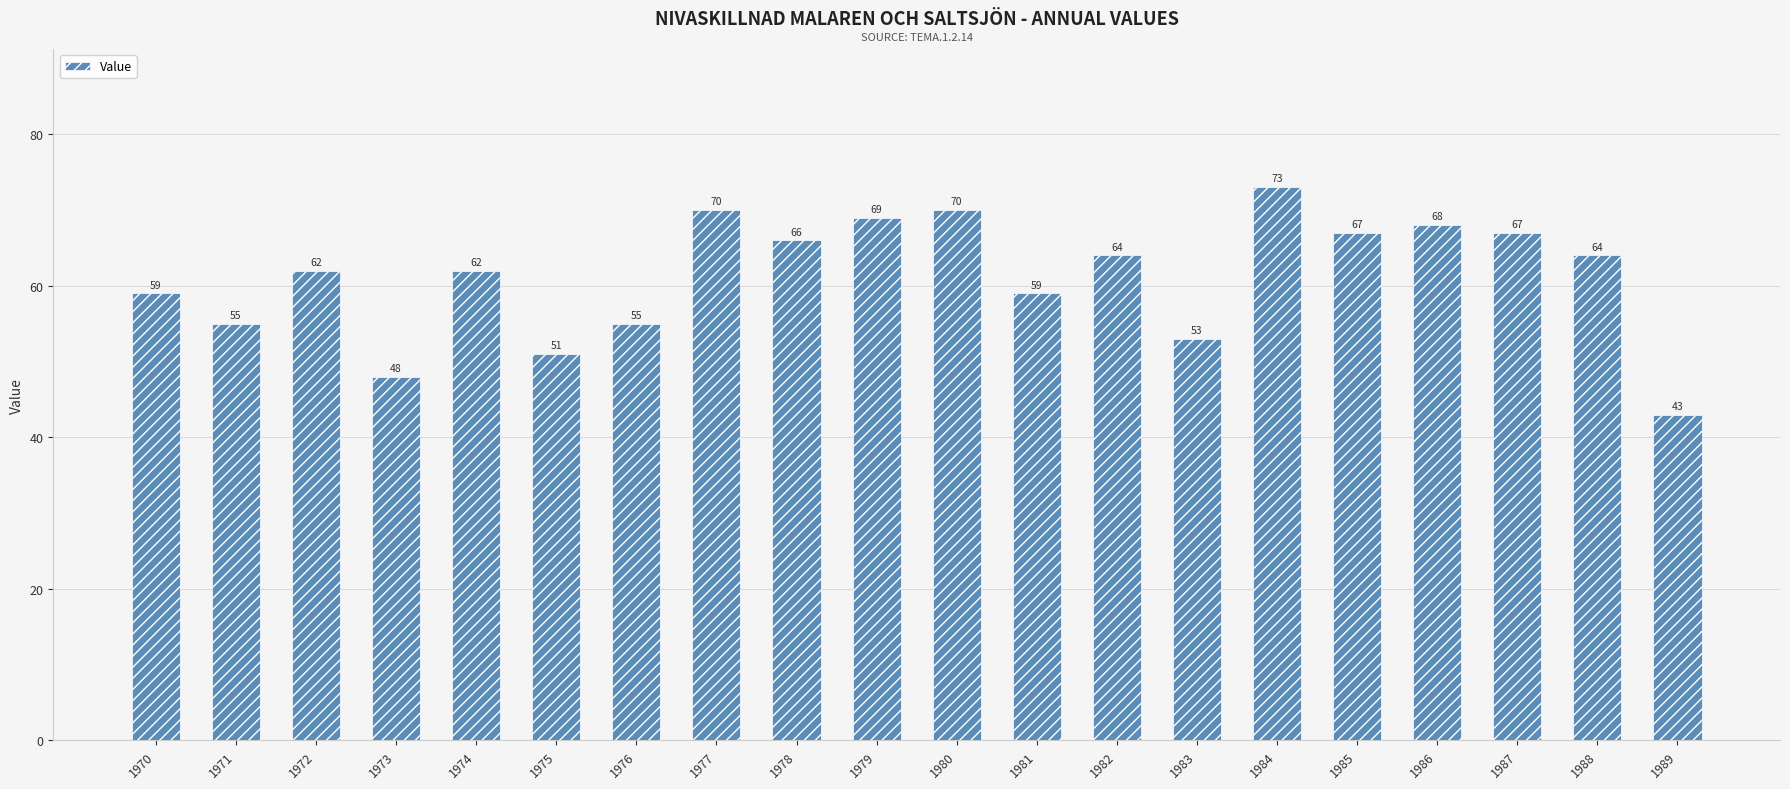

The value at 1975 is 51. True or false?

True